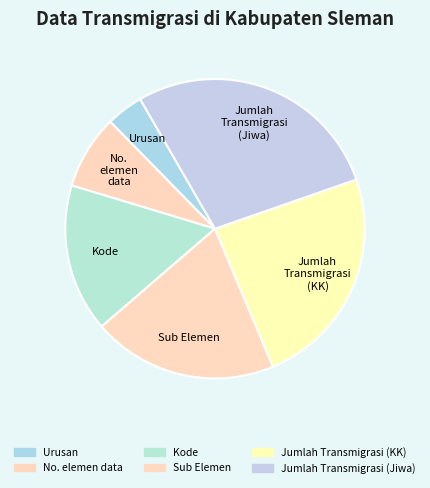

The No. elemen data slice represents 21% of the pie. True or false?

False